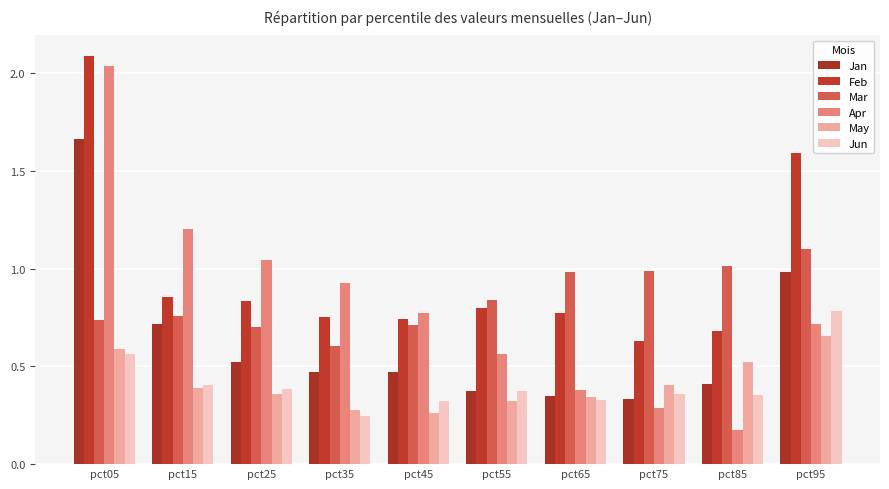

Rank the series at pct15 from lowest to highest value.

May, Jun, Jan, Mar, Feb, Apr